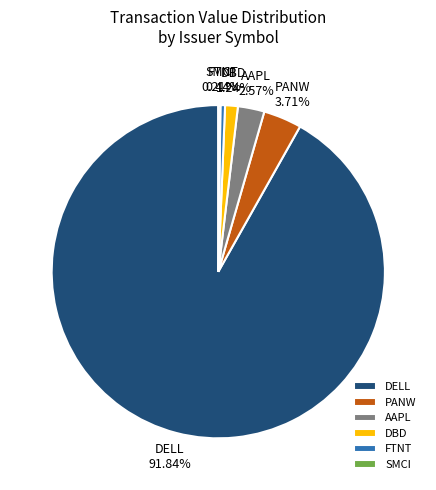

Does any single category account for the majority?

Yes